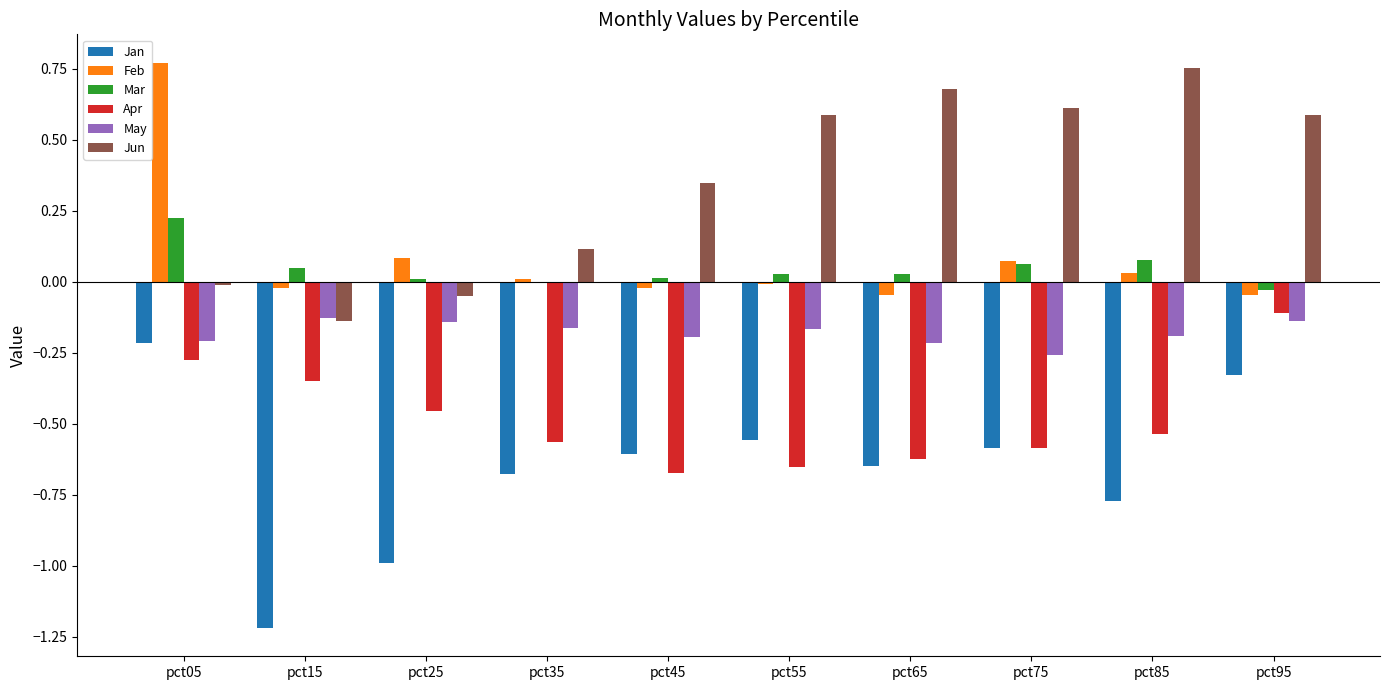

What is the sum of all Apr values?

-4.8